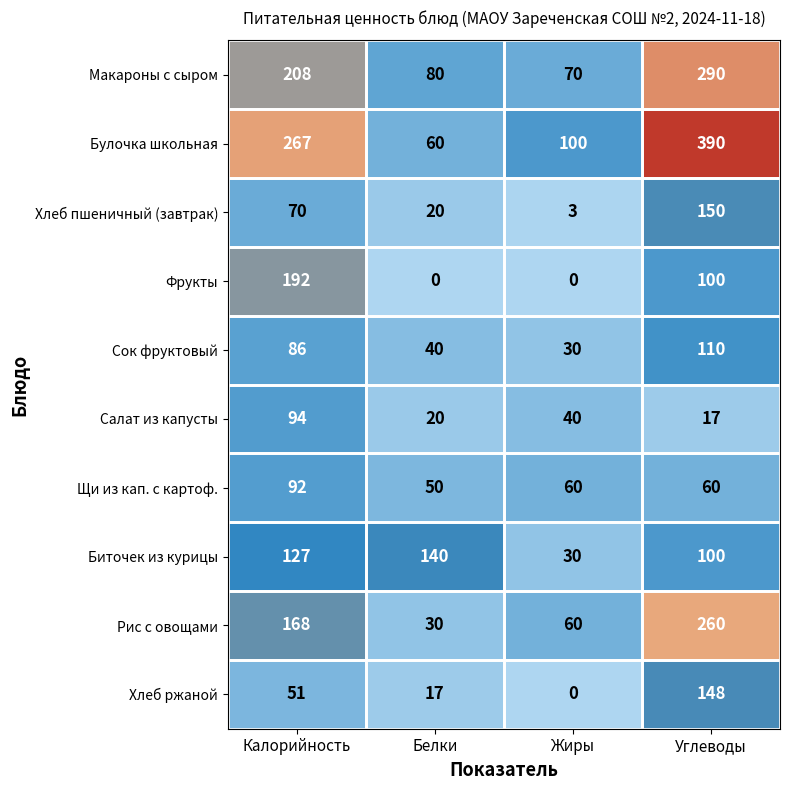

What is the lowest value of the Булочка школьная series?

60